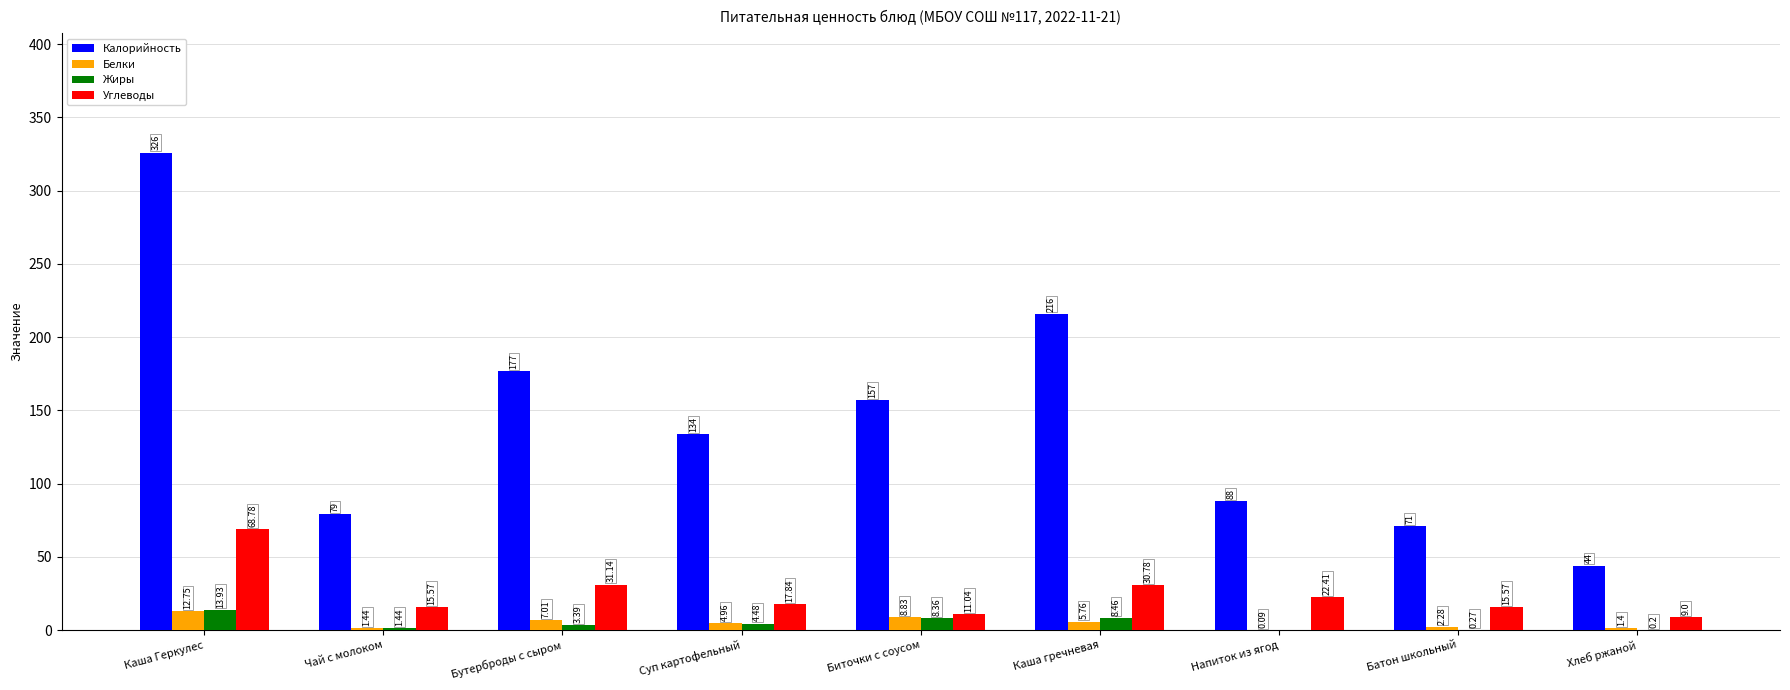

Between Суп картофельный and Батон школьный, which series saw the biggest shift?

Калорийность